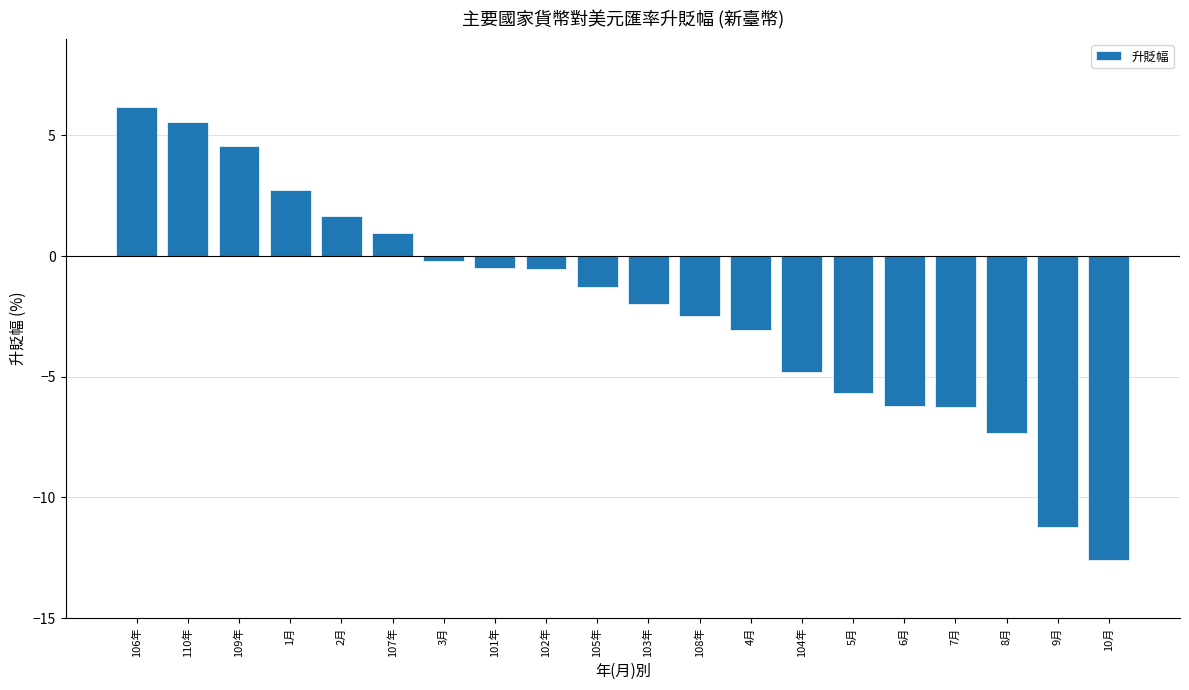

What position from the left is 4月?

13